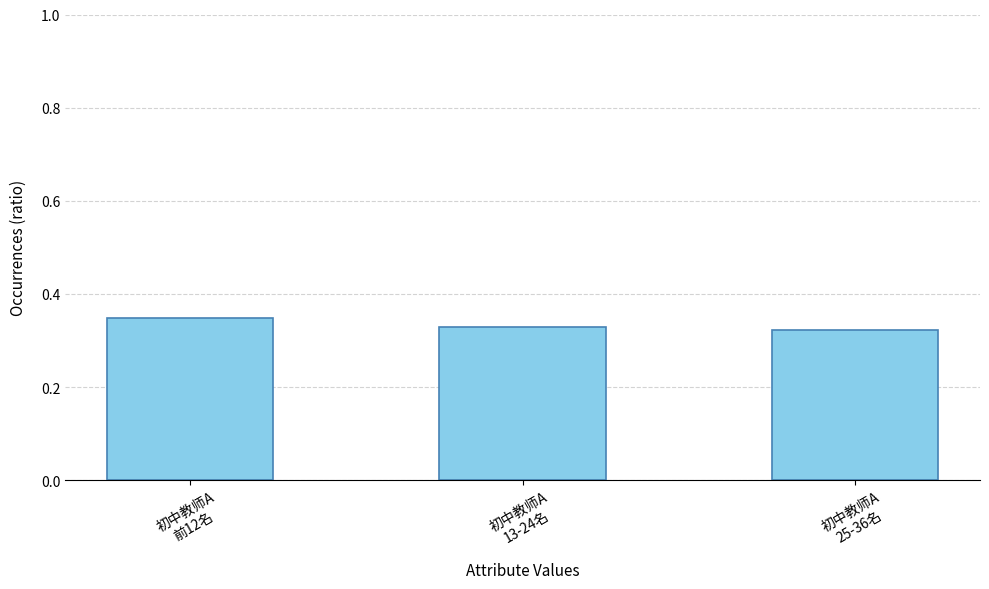

What is the sum of all values?

1.0